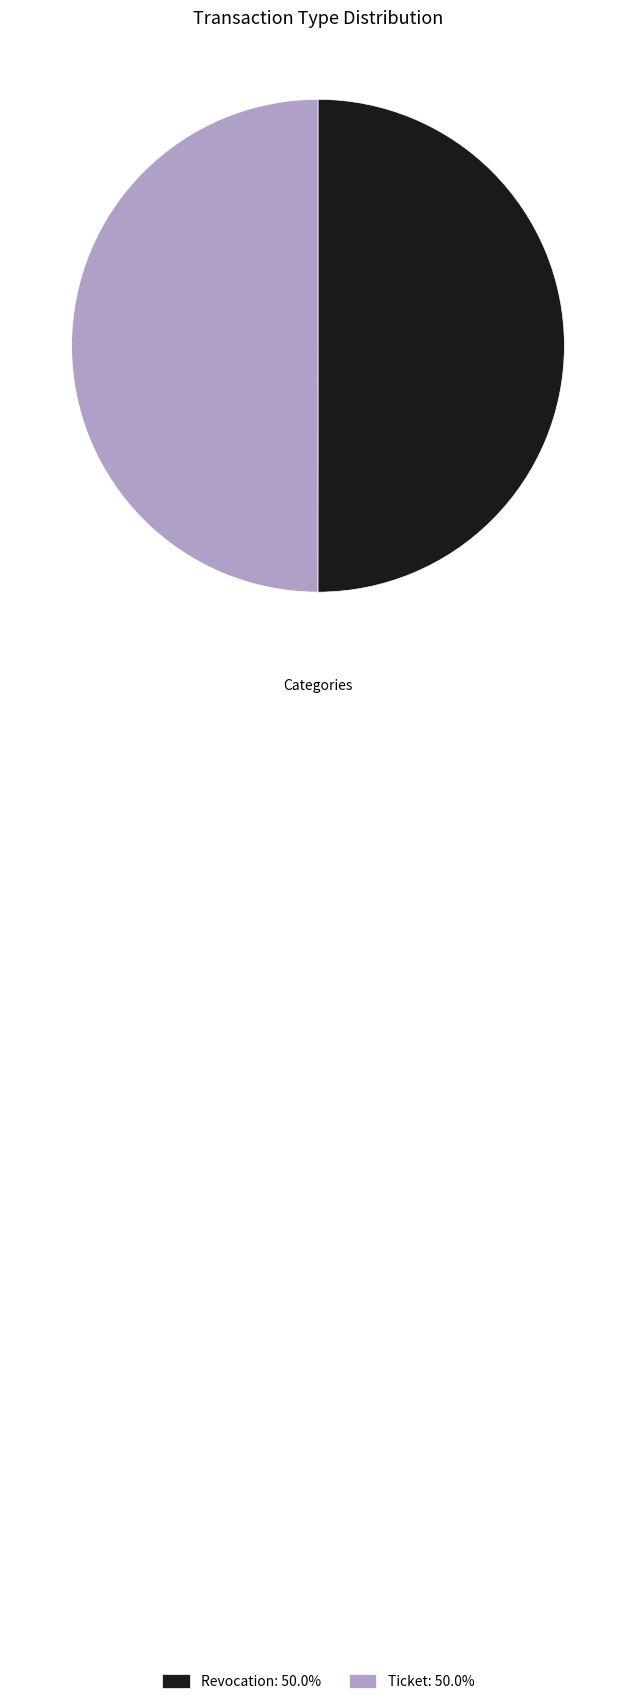

Approximately how many times larger is the value at Ticket: 50.0% compared to Revocation: 50.0%?

1.0